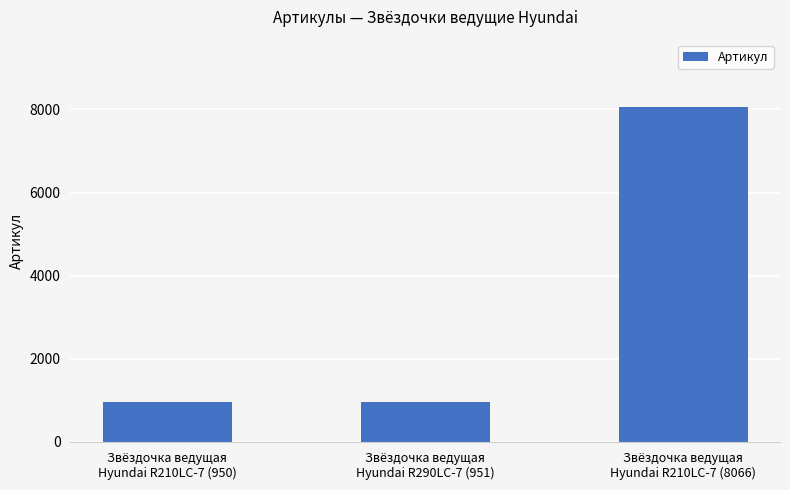

What is the difference between the maximum and second lowest values?

7115